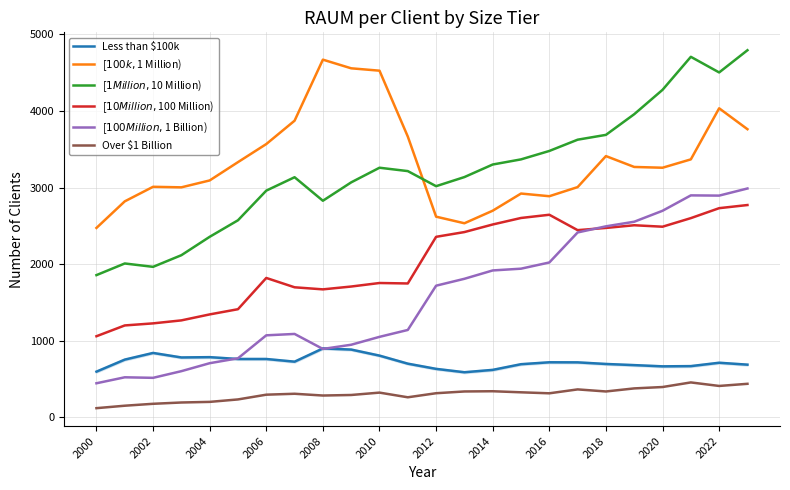

What is the greatest value displayed?

4793